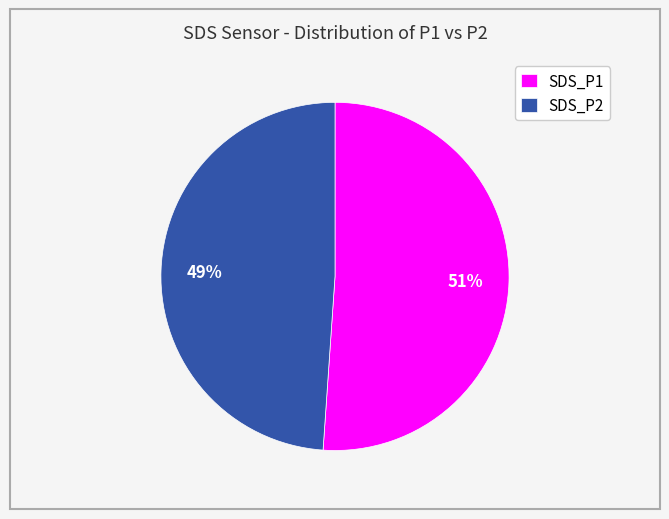

Combined, do SDS_P2 and SDS_P1 account for over 50%?

Yes